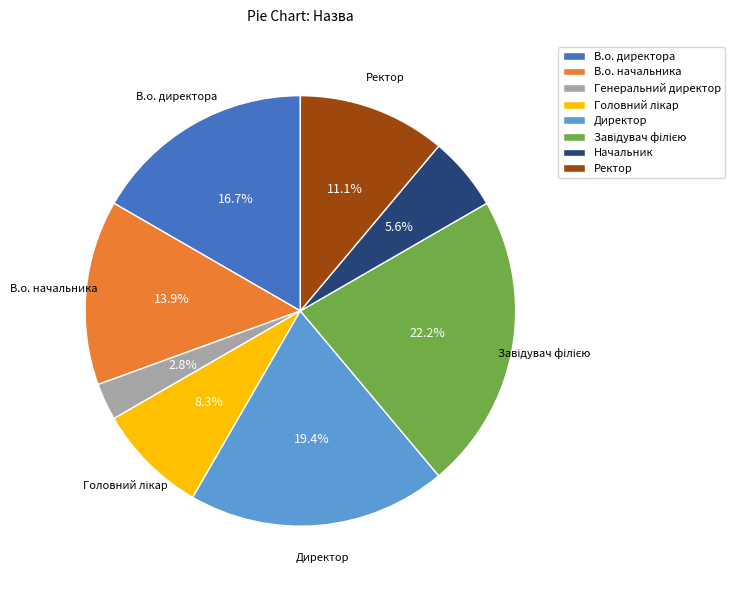

Does any single category account for the majority?

No